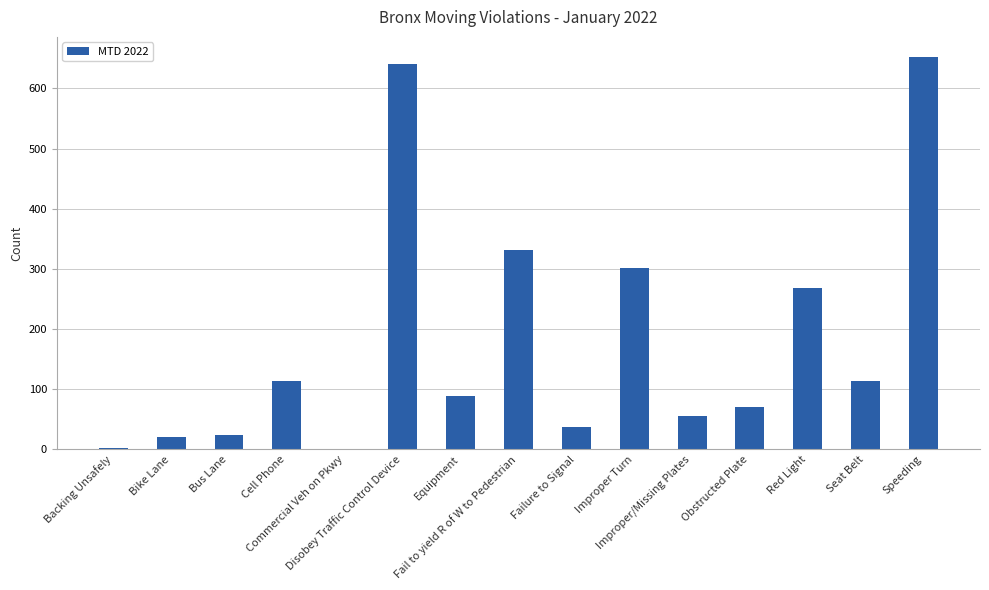

What is the maximum value shown in the chart?

653